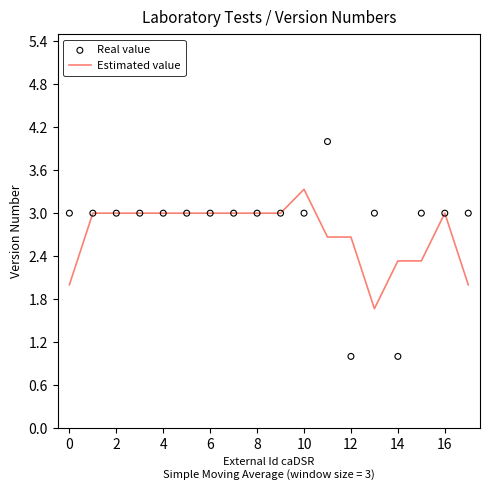

At how many categories does at least one series exceed 2?

18